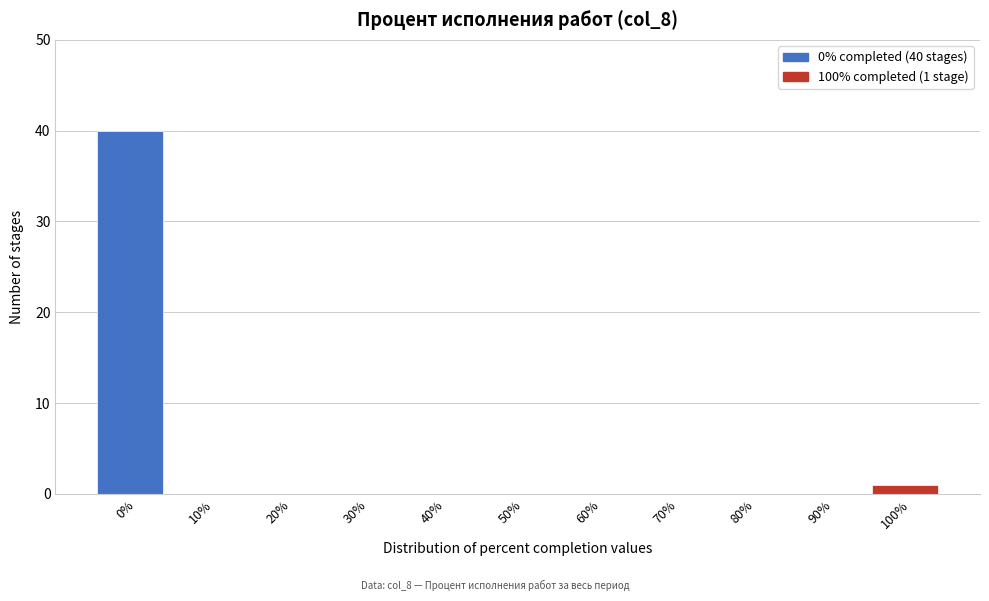

Reading left to right, extract all data points from this chart.

0%=40	10%=0	20%=0	30%=0	40%=0	50%=0	60%=0	70%=0	80%=0	90%=0	100%=1